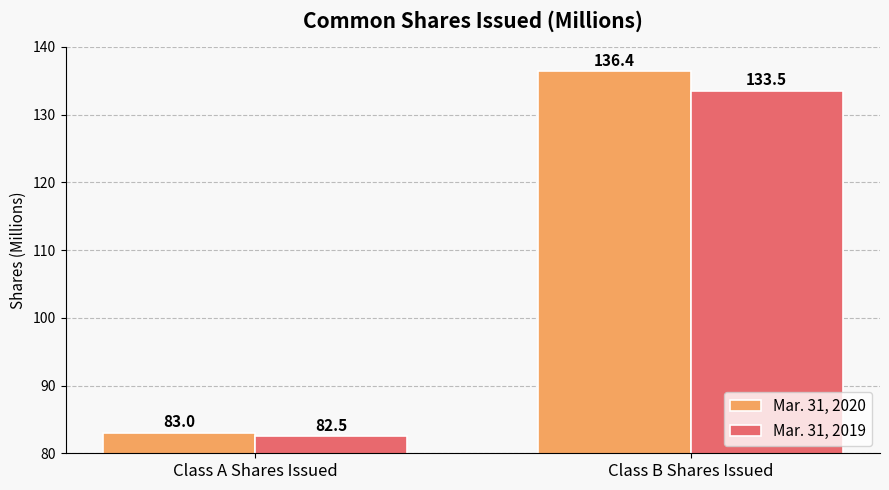

How many data points in Mar. 31, 2019 are less than 133?

1